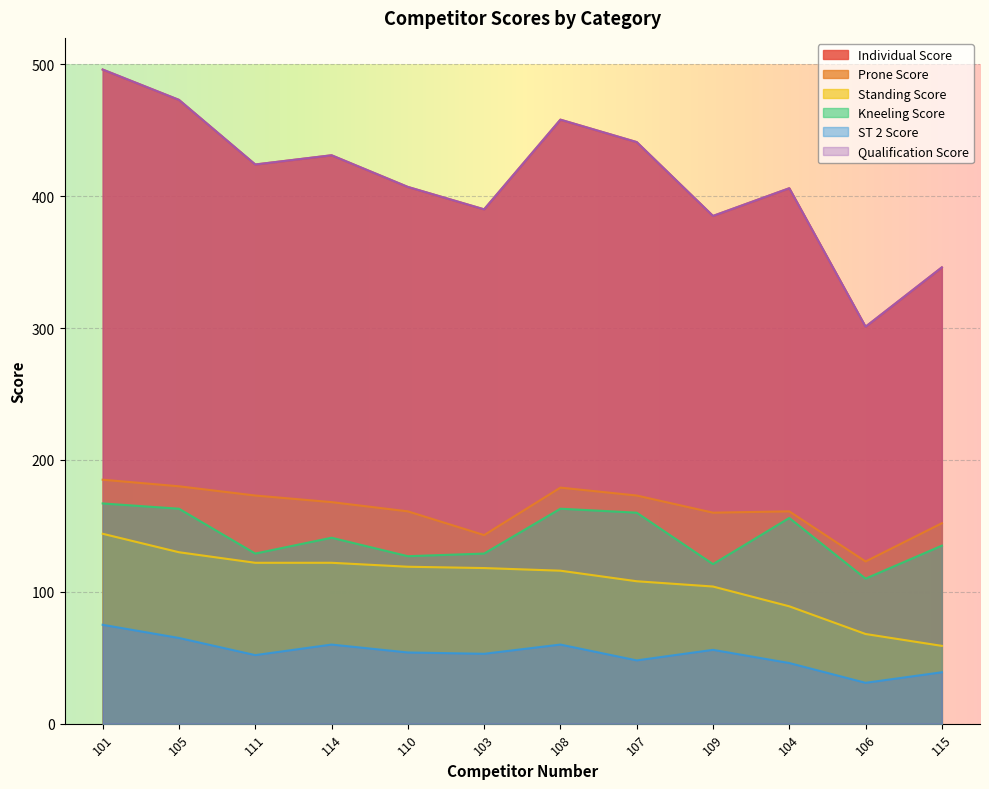

Between 114 and 107, which series saw the biggest shift?

Kneeling Score